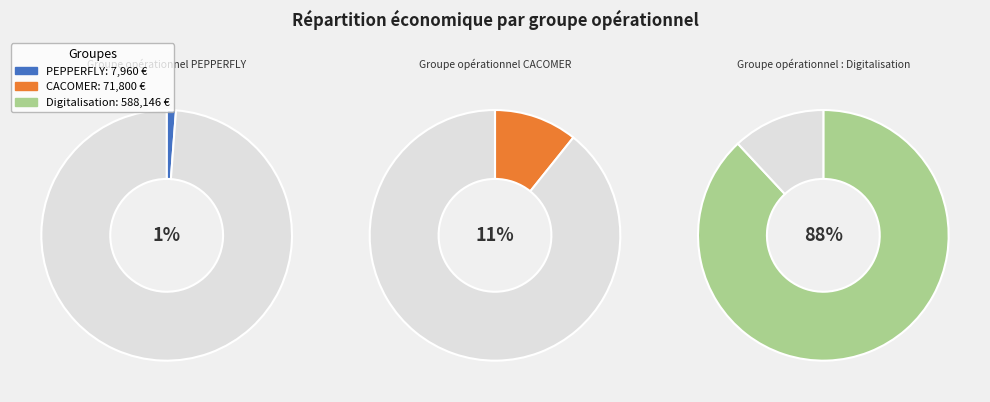

Which slice is the largest?

Digitalisation